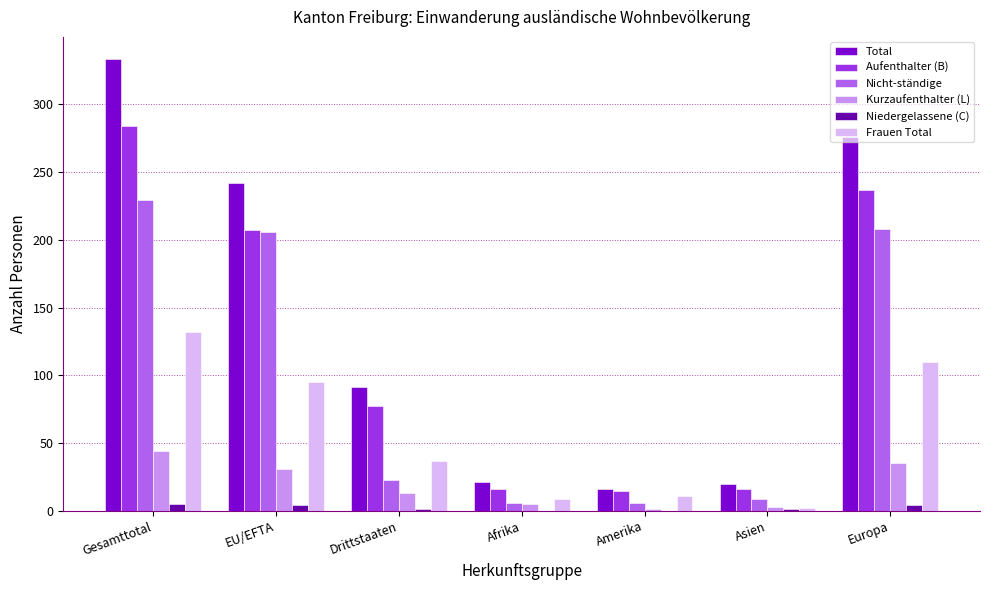

Are the bars horizontal?

No